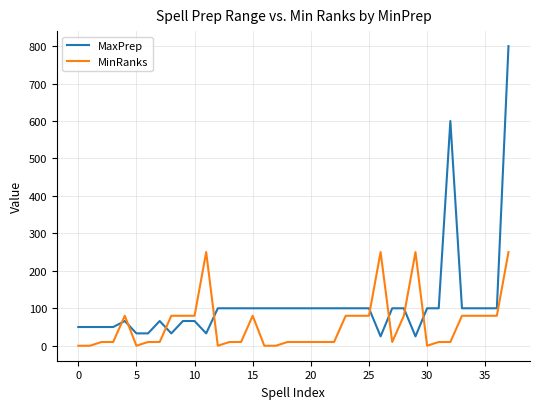

Which series has the widest spread of values?

MaxPrep